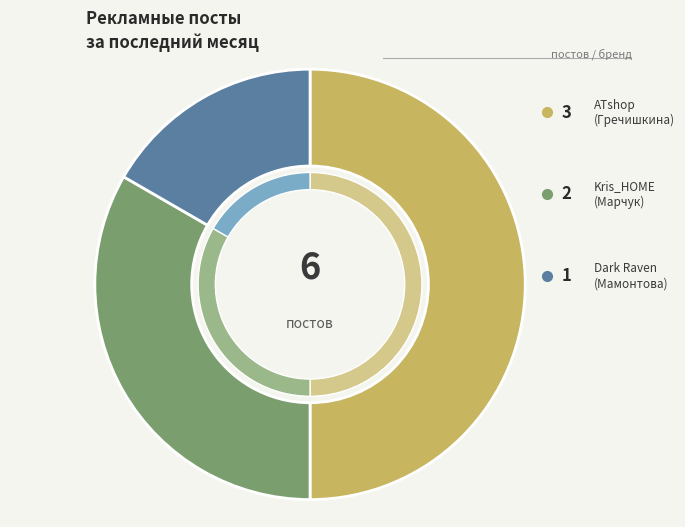

To the nearest percent, what percentage of the pie is Kris_HOME (Марчук)?

33%